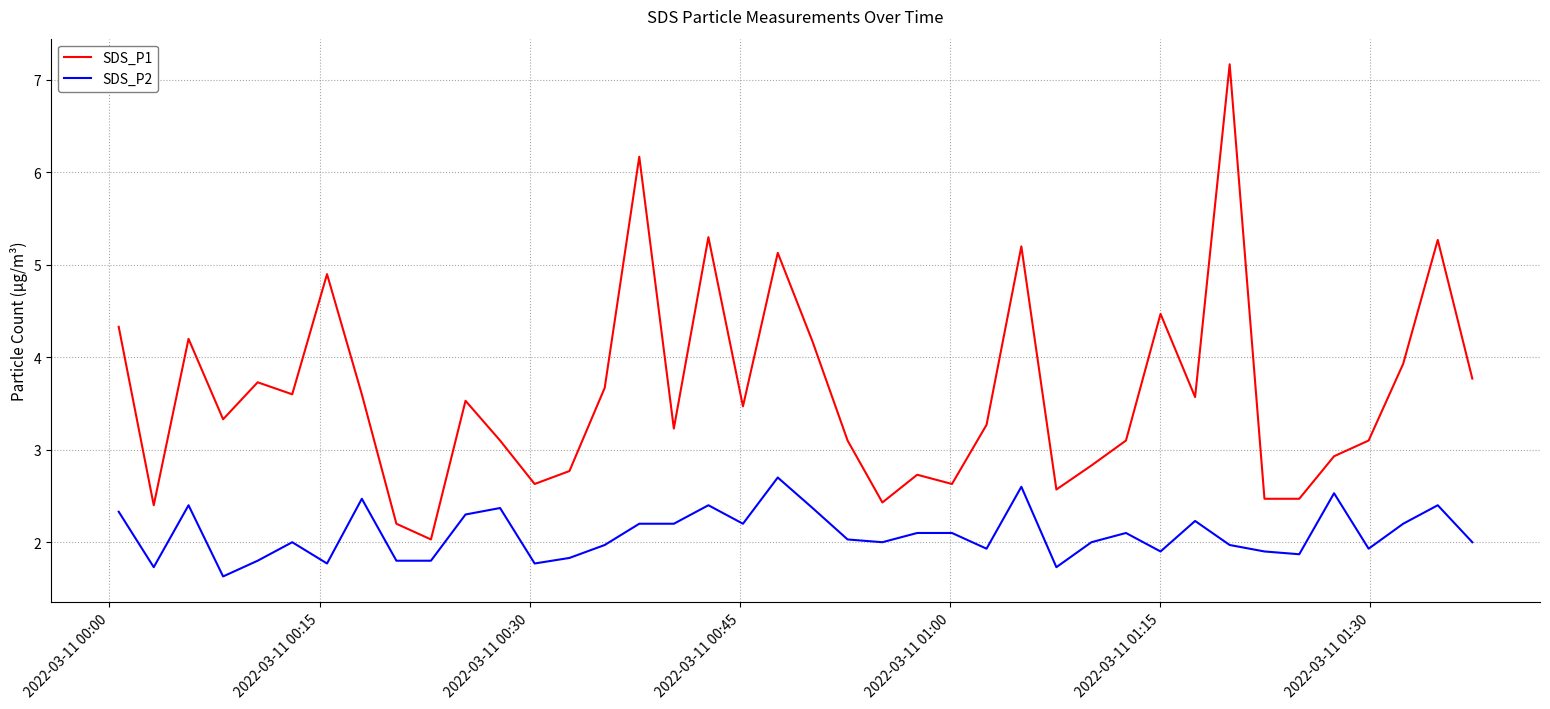

Which series has the widest spread of values?

SDS_P1